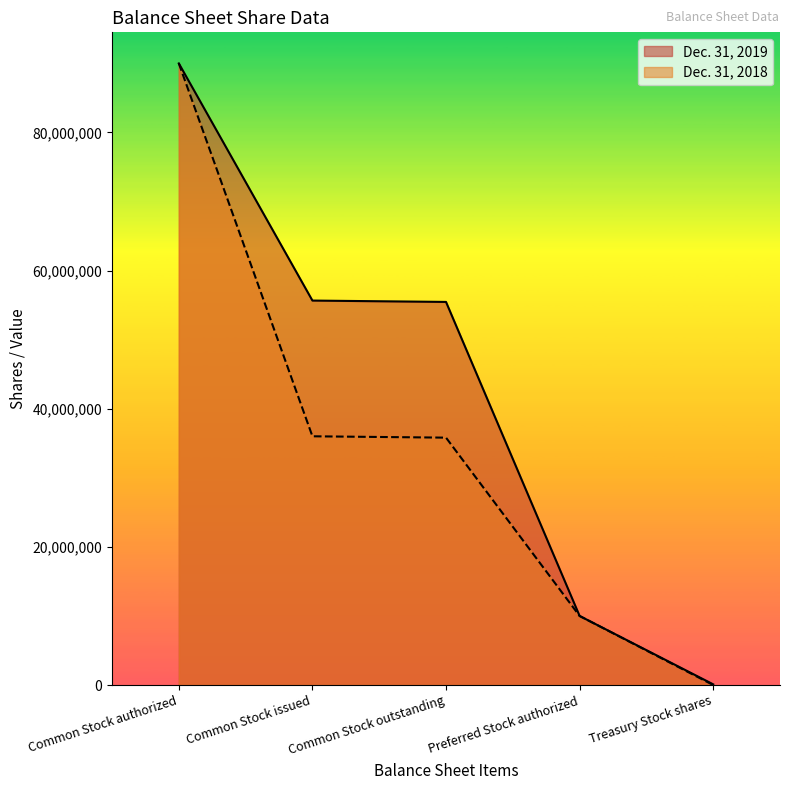

How many lines are shown in the chart?

2